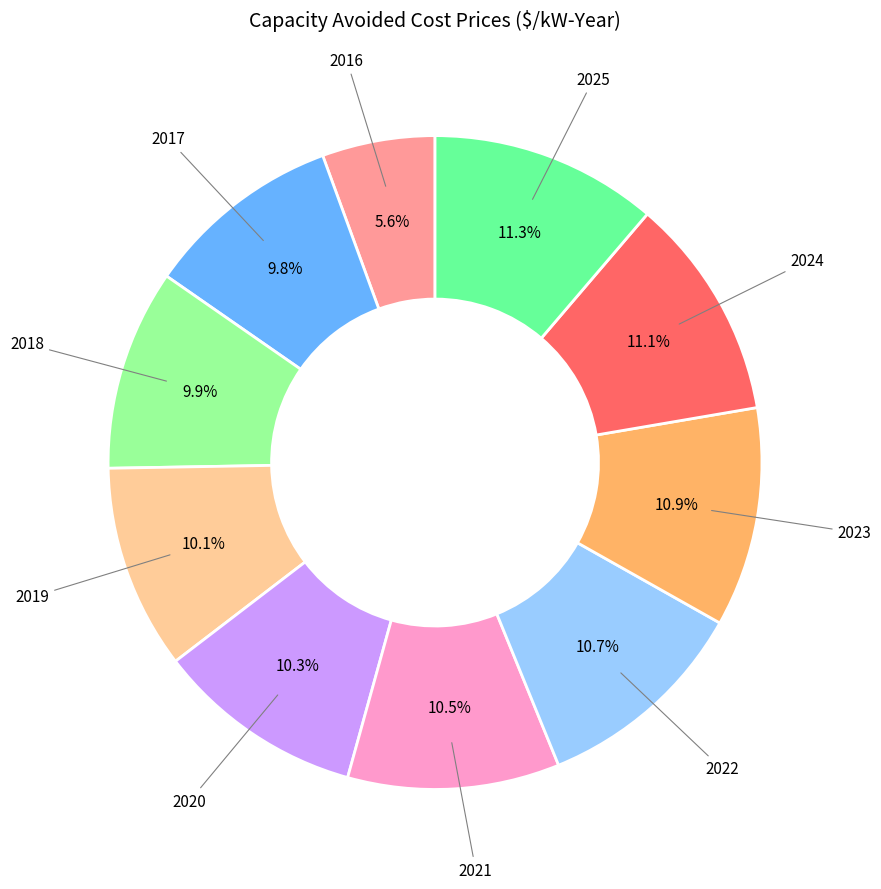

Is there any slice that represents more than half of the pie?

No